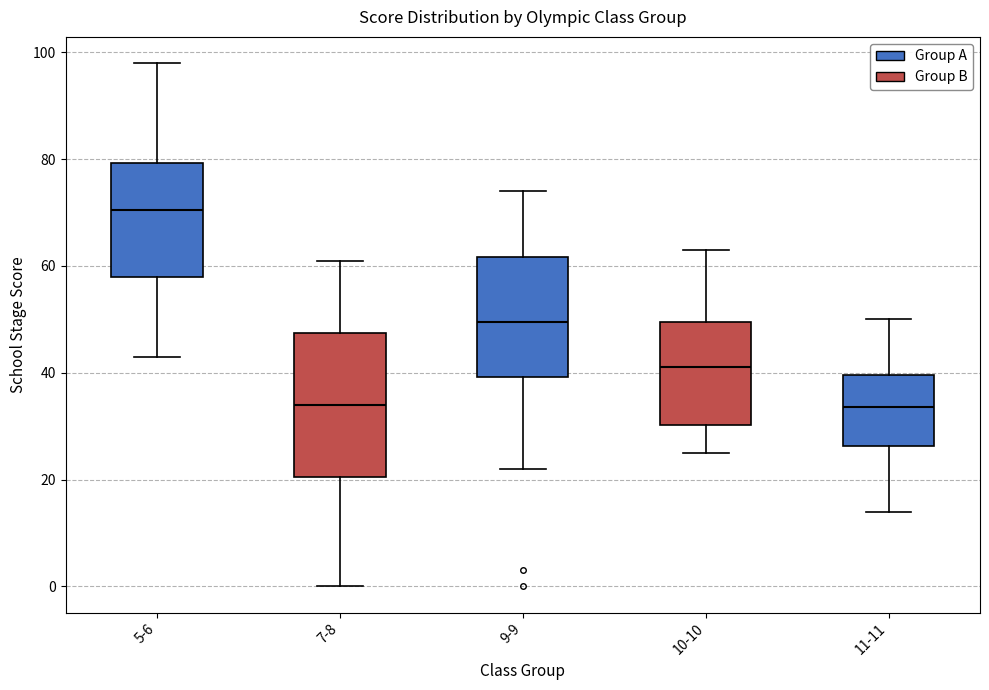

Which box is the tallest, from its lower edge to its upper edge?

7-8